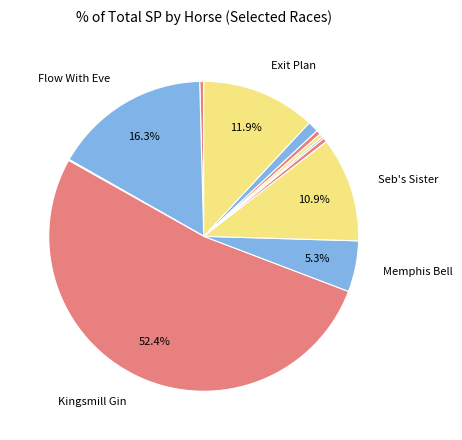

Rank the categories by value from highest to lowest.

Kingsmill Gin, Flow With Eve, Exit Plan, Seb's Sister, Memphis Bell, Carlow Farmer, Breaking Waves, Dream Du Grand Val, Arctic Footprint, Fox Pro, Westend Story, Kilconny Bridge